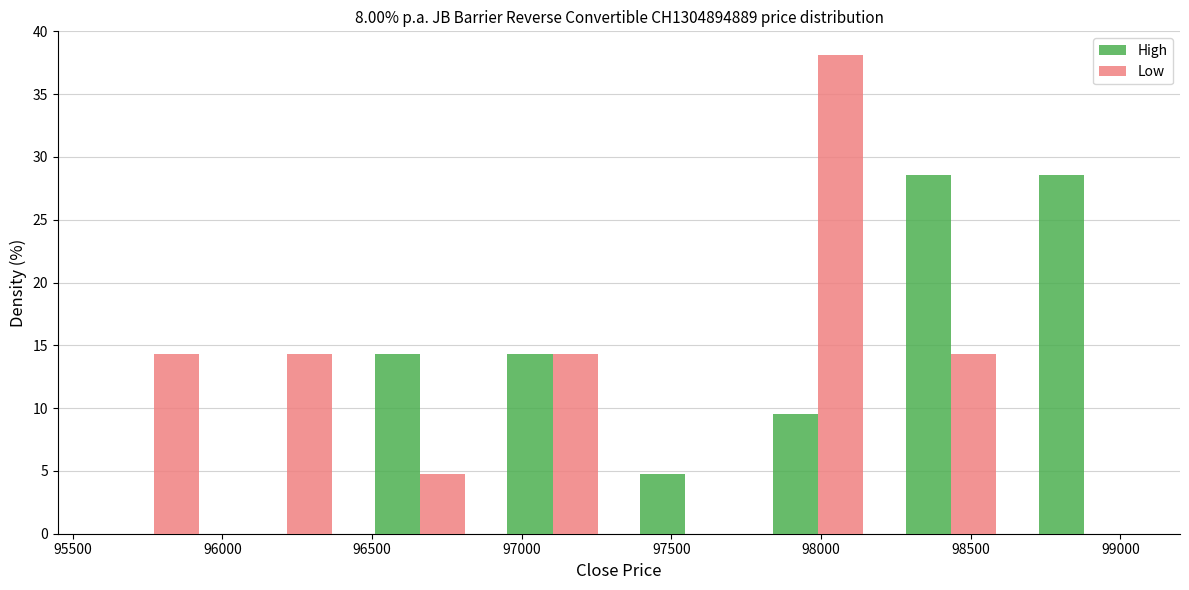

Reading left to right, transcribe this chart: for each range on the x-axis, give the height of each series' bar. Neither the bar edges nor the heights are printed on the chart, so give them approximately, as read against the axes.

95550 to 96000: High=0	Low=14.5
96000 to 96450: High=0	Low=14.5
96450 to 96900: High=14.5	Low=5.0
96900 to 97350: High=14.5	Low=14.5
97350 to 97750: High=5.0	Low=0
97750 to 98200: High=9.5	Low=38.0
98200 to 98650: High=28.5	Low=14.5
98650 to 99100: High=28.5	Low=0